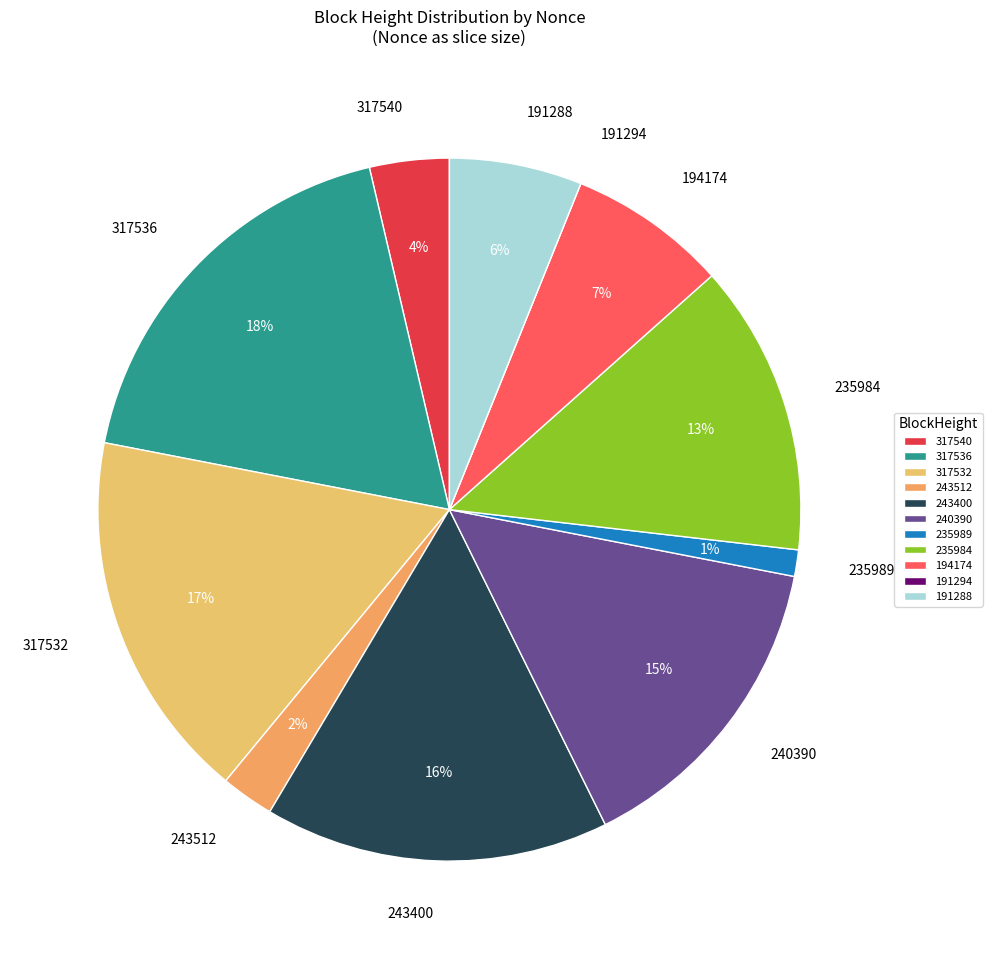

To the nearest percent, what is the average slice percentage?

9%